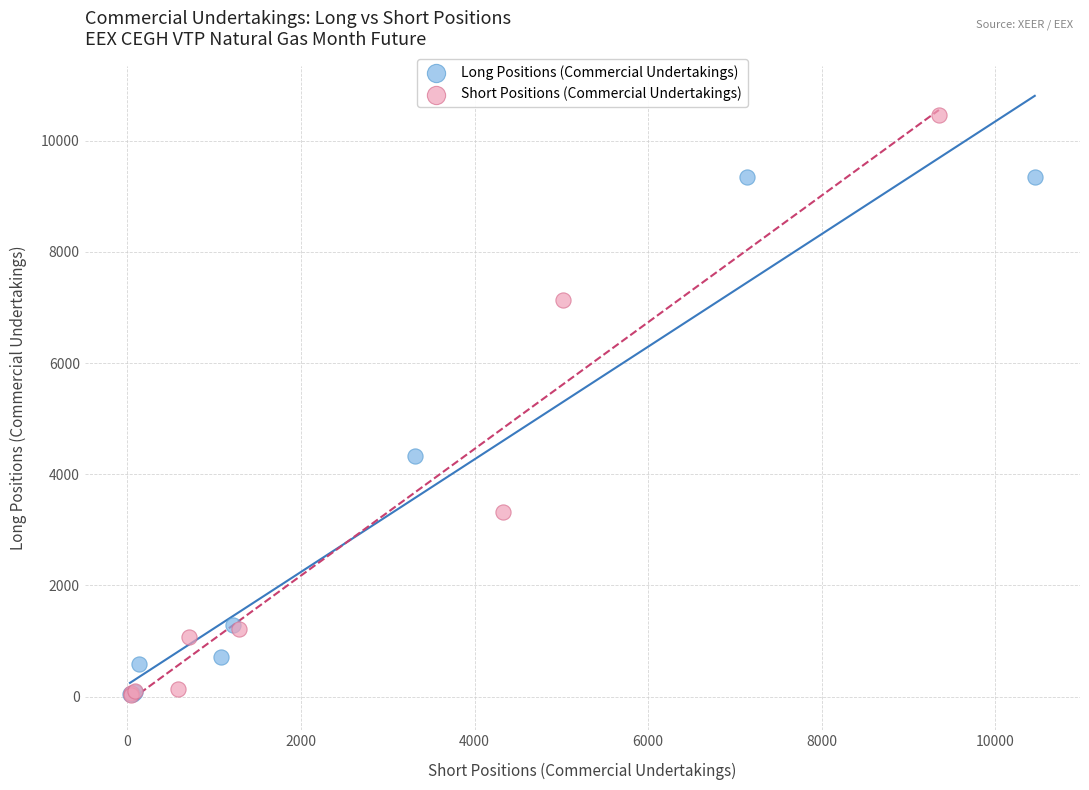

Which series reaches the maximum Y coordinate?

Short Positions (Commercial Undertakings)